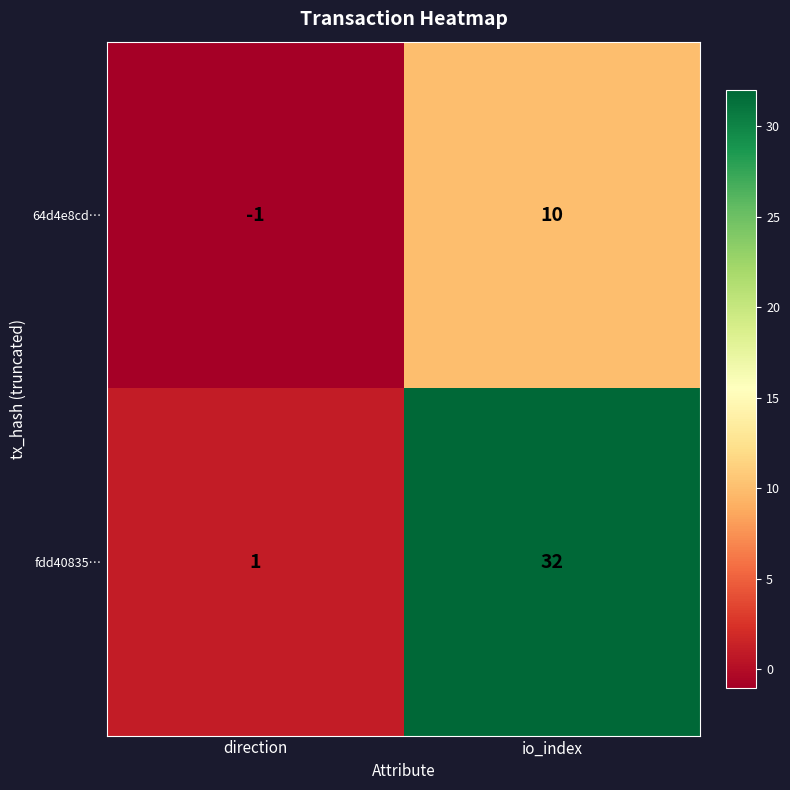

Which series has the largest range (max minus min)?

fdd40835…